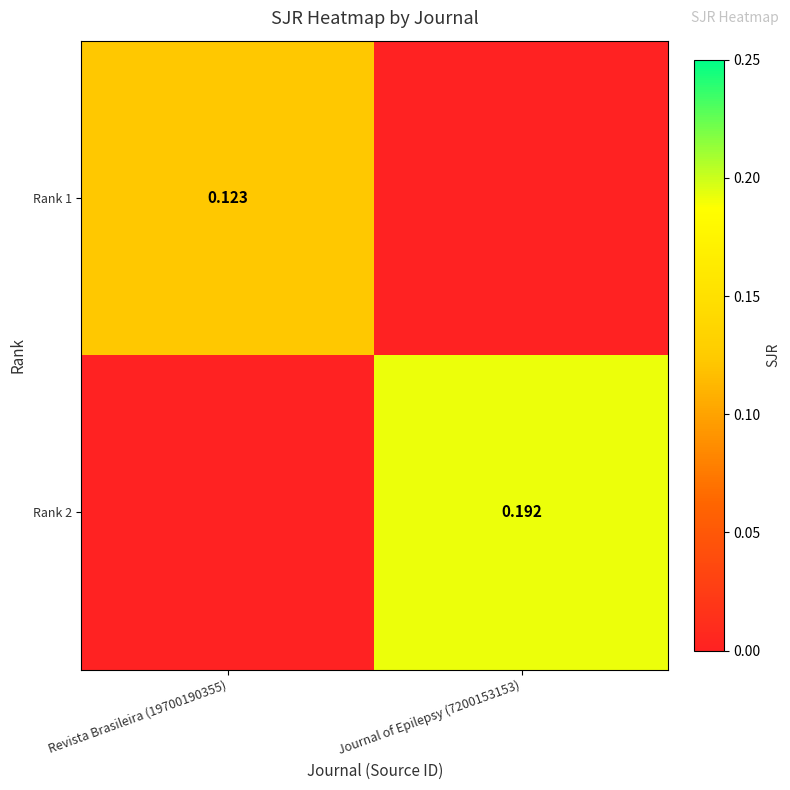

Is the value of Rank 2 at Journal of Epilepsy (7200153153) greater than the value of Rank 1 at Revista Brasileira (19700190355)?

Yes